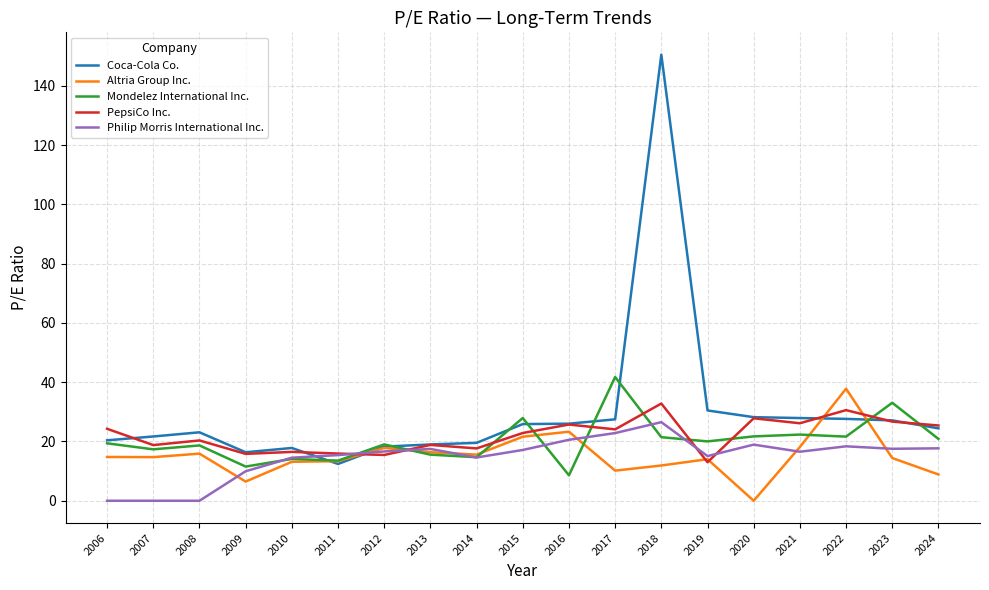

Is it true that Altria Group Inc. equals 35.5 at 2016?

False